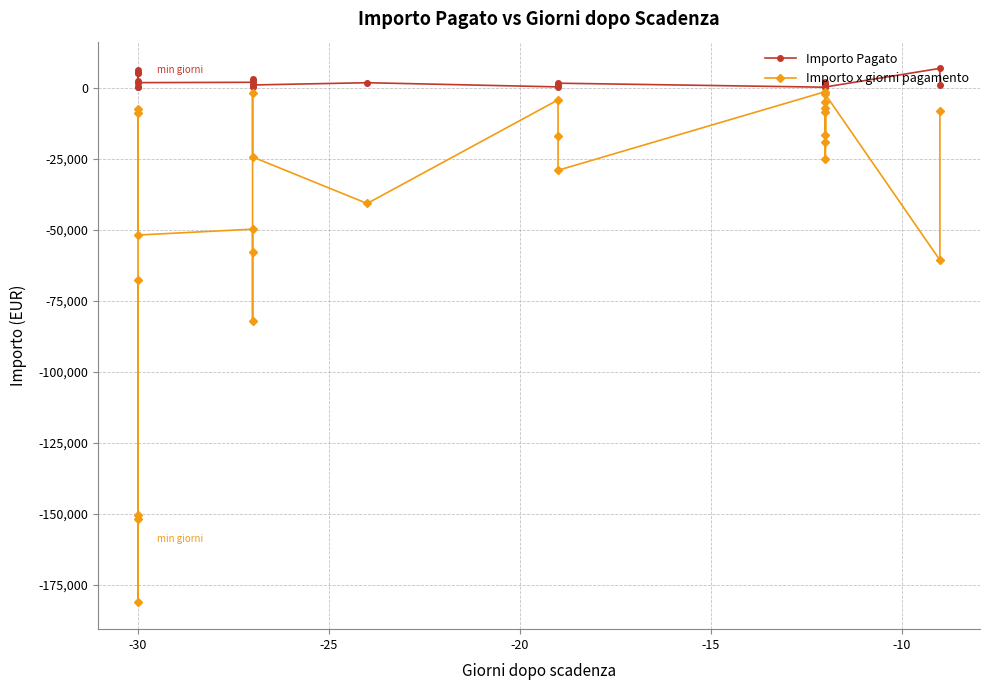

True or false: Importo x giorni pagamento and Importo Pagato intersect in this chart.

False